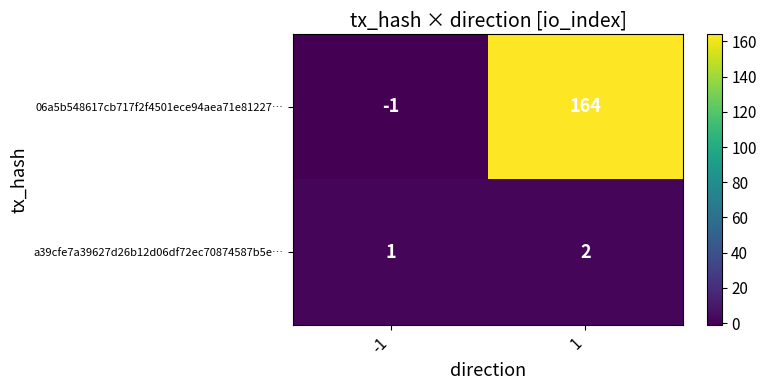

Count the number of categories in the chart.

2